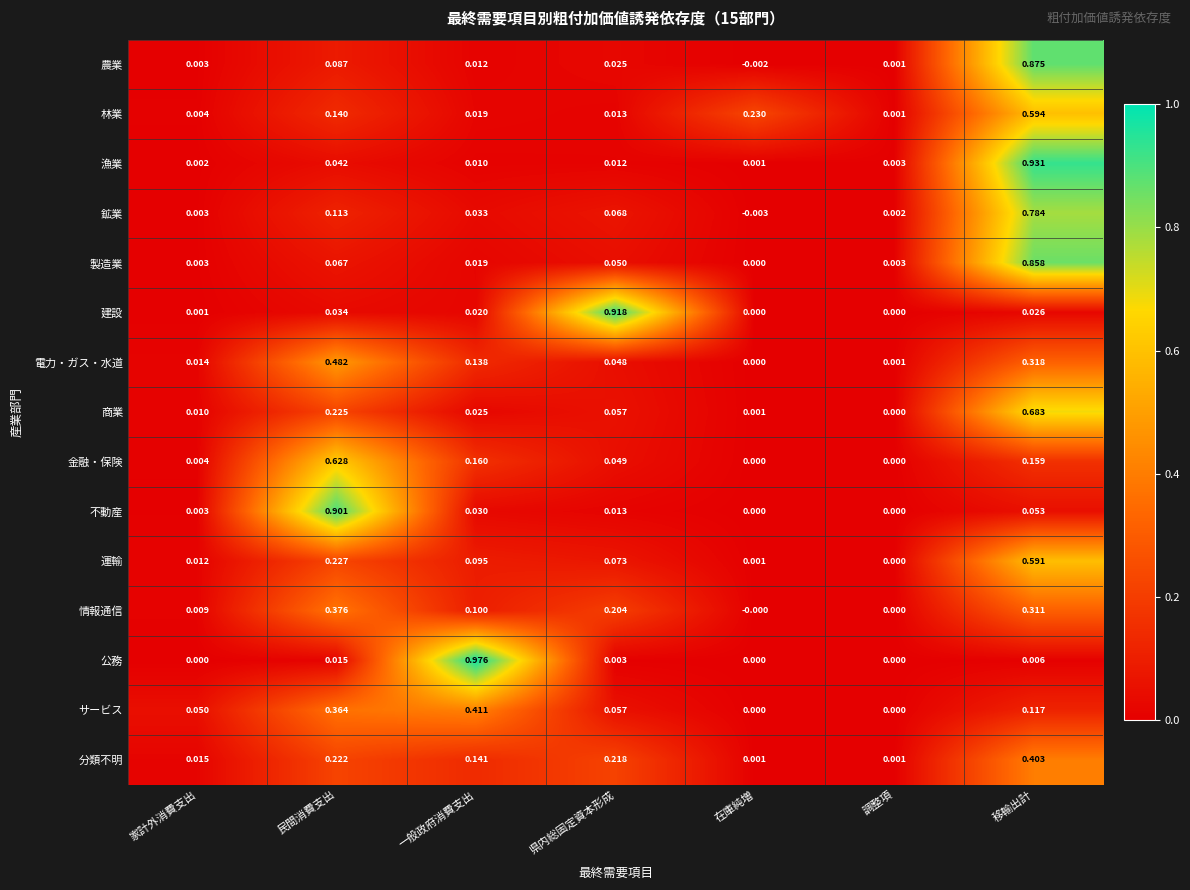

At which category is the sum across all series the highest?

移輸出計